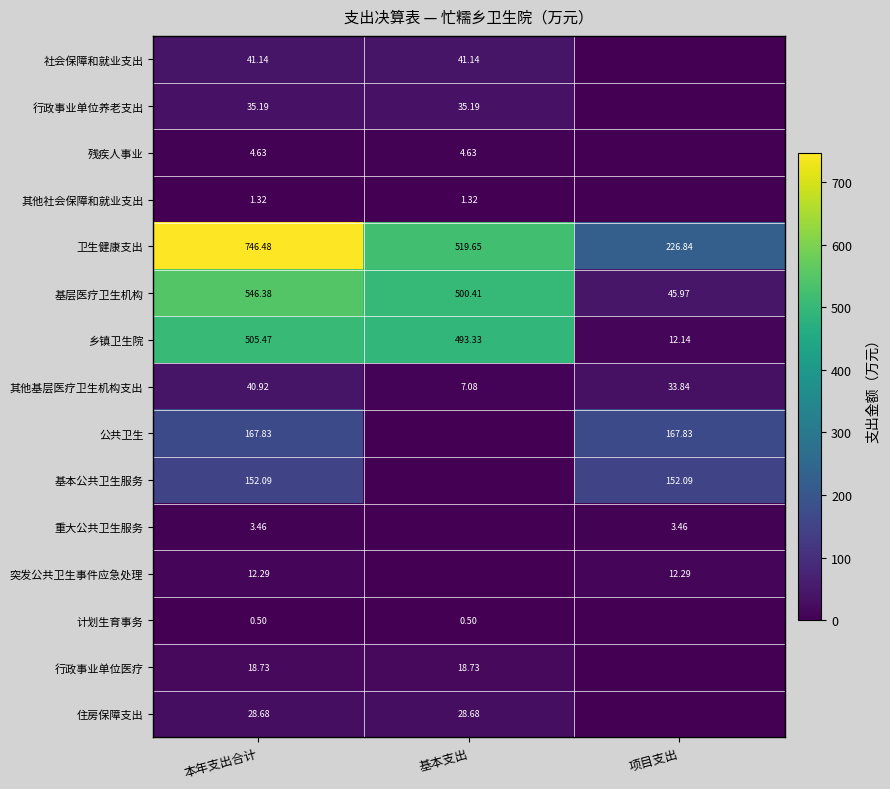

Is the value of 计划生育事务 at 基本支出 greater than the value of 其他基层医疗卫生机构支出 at 本年支出合计?

No